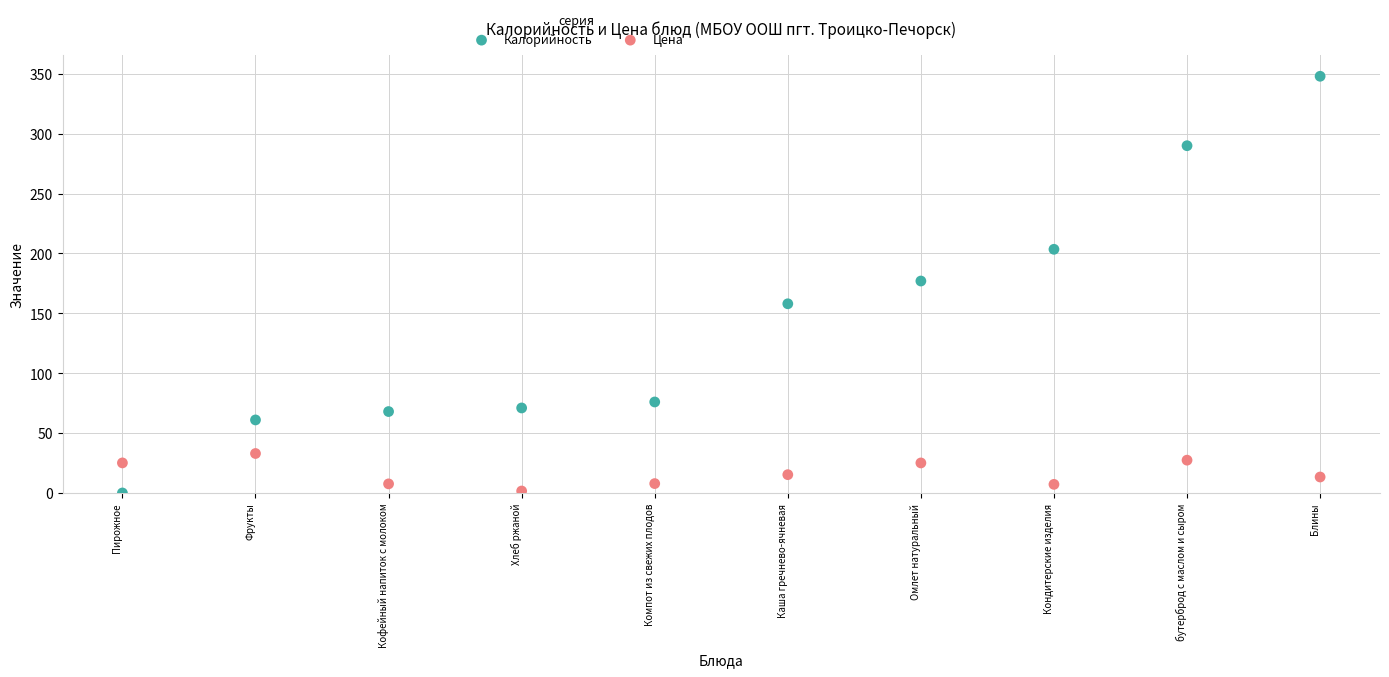

Which series contains the highest Y value?

Калорийность